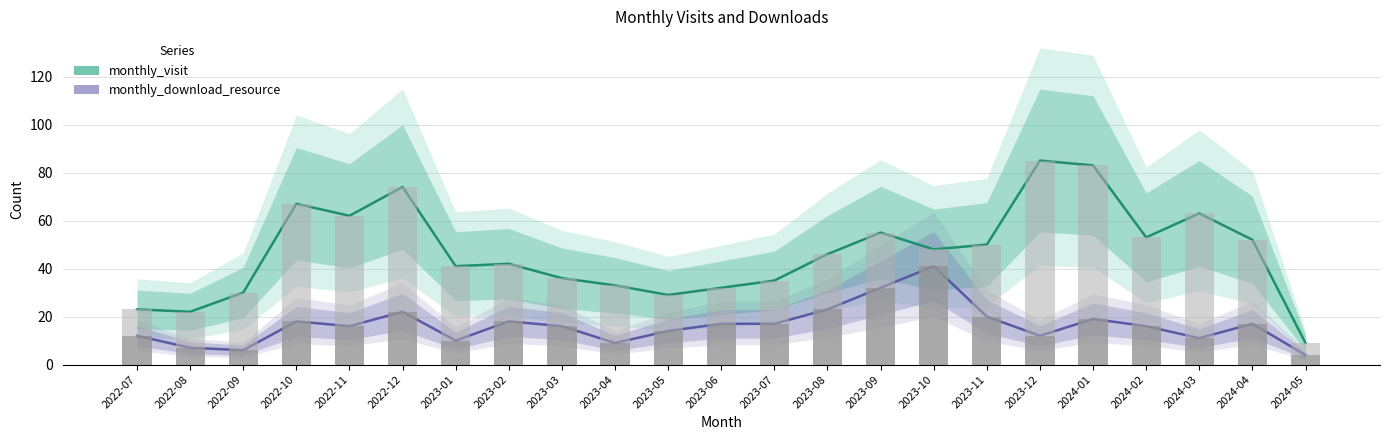

At which category is the sum across all series the highest?

2024-01